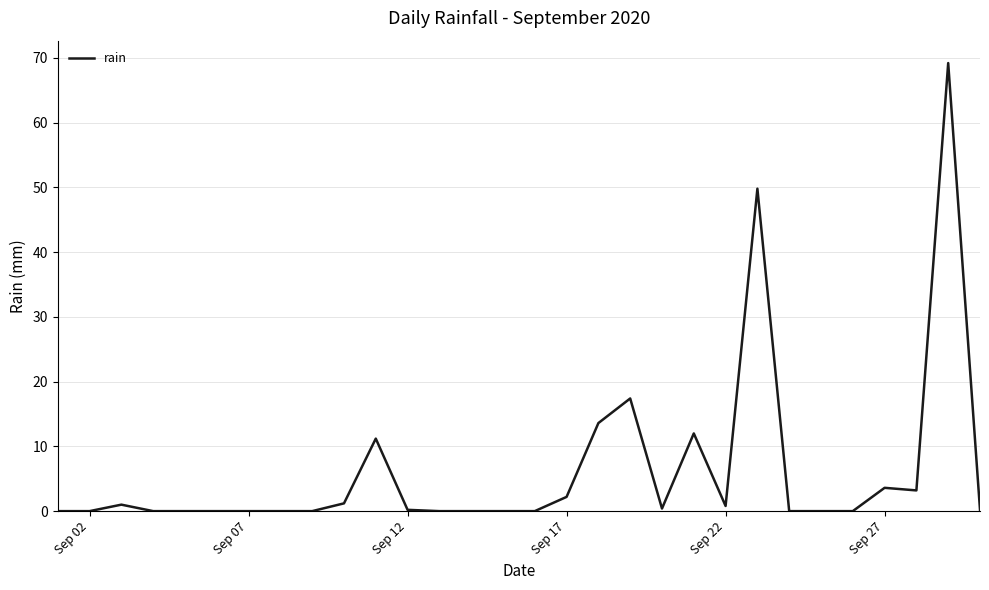

What is the difference between the maximum and minimum values?

69.2